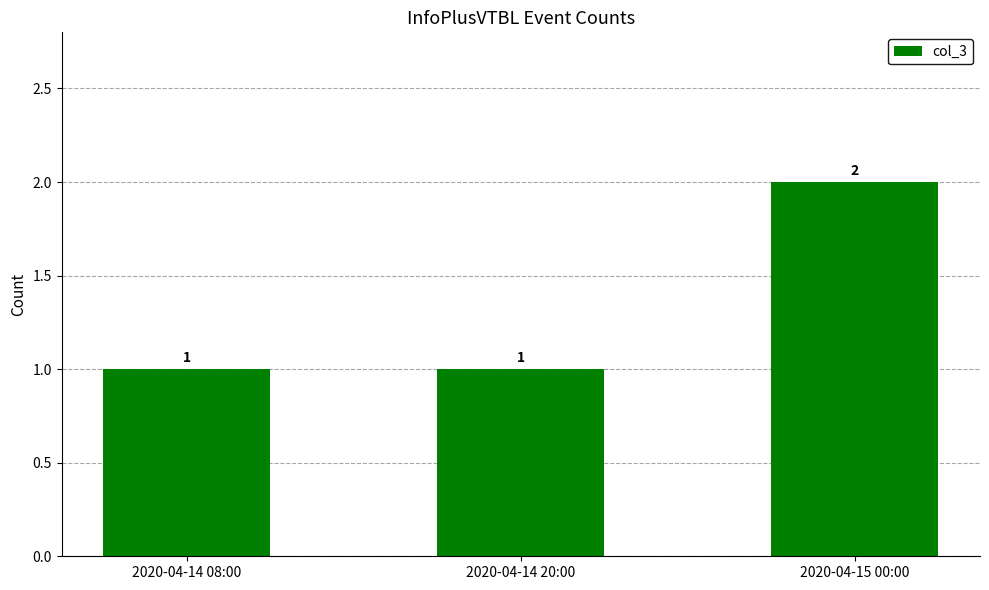

What is the minimum value shown in the chart?

1